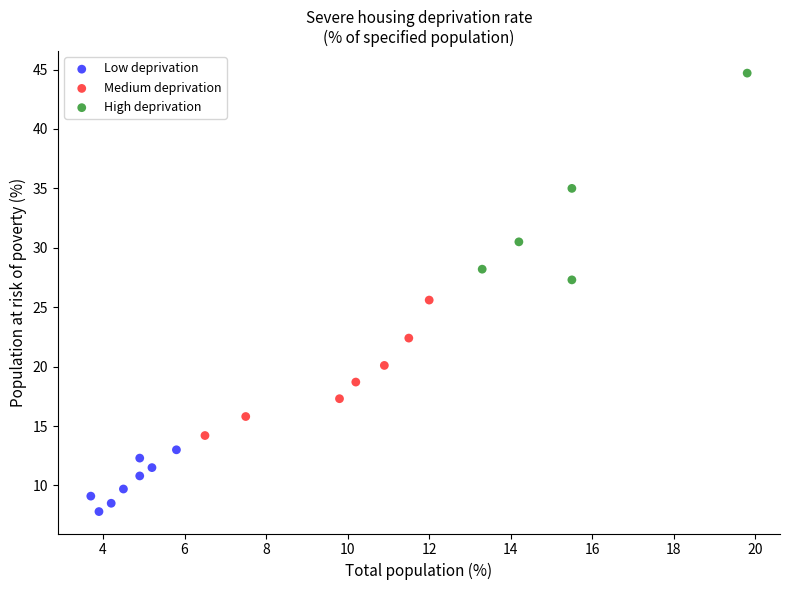

Which series contains the lowest Y value?

Low deprivation